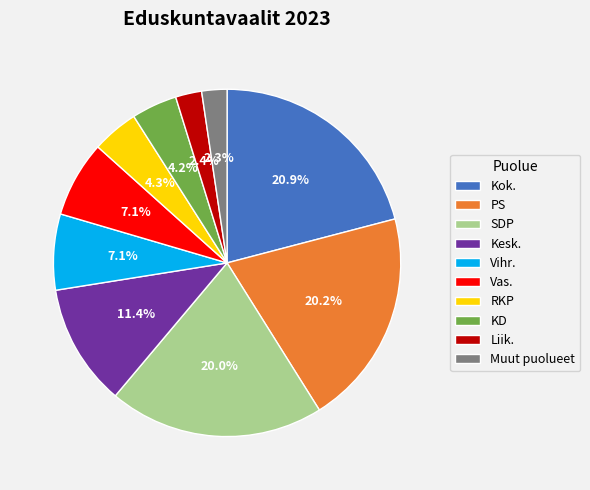

What is the largest slice in the pie chart?

Kok.